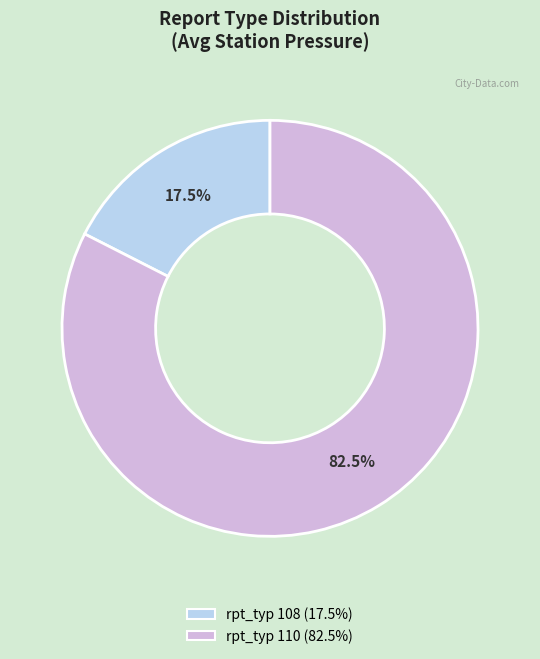

Is there a majority slice in this chart?

Yes